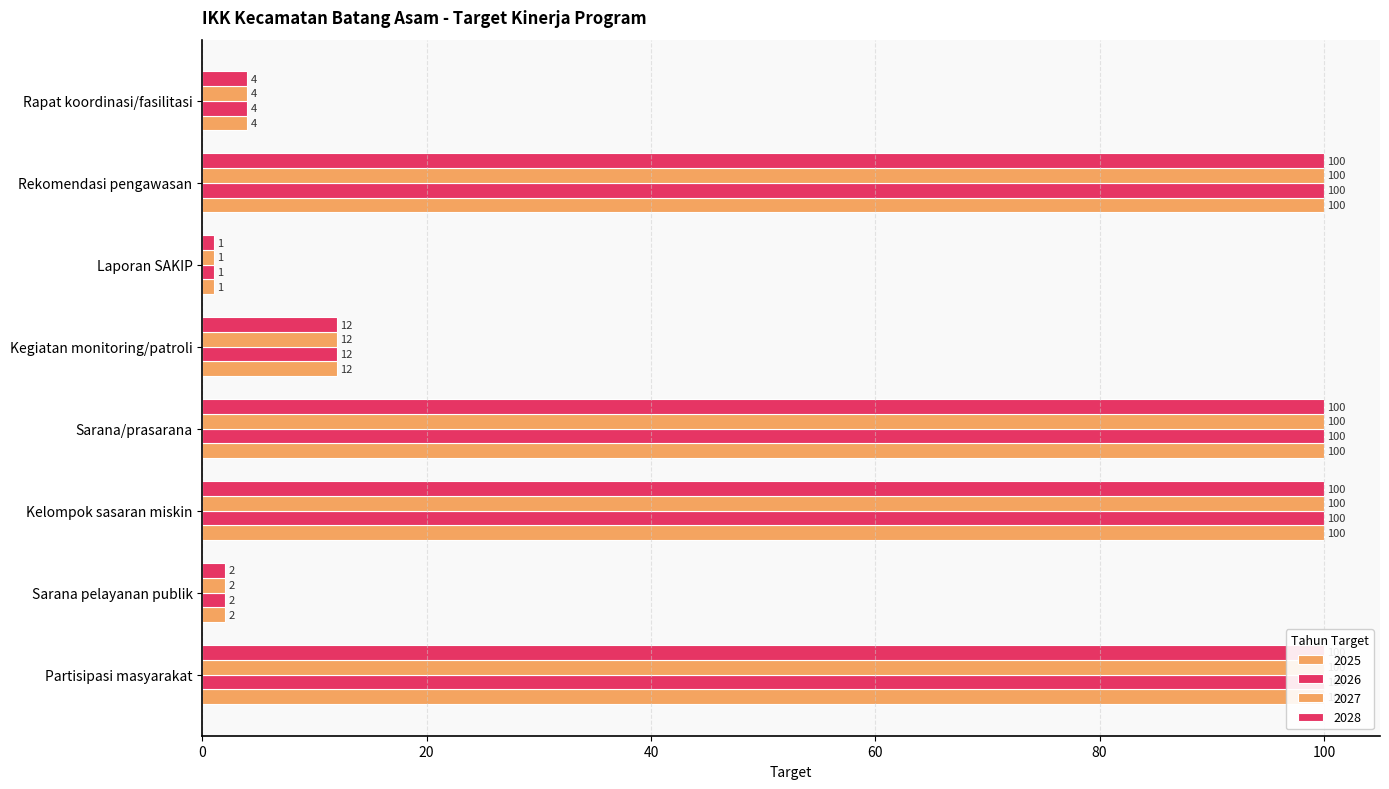

Which series has the largest range (max minus min)?

2025